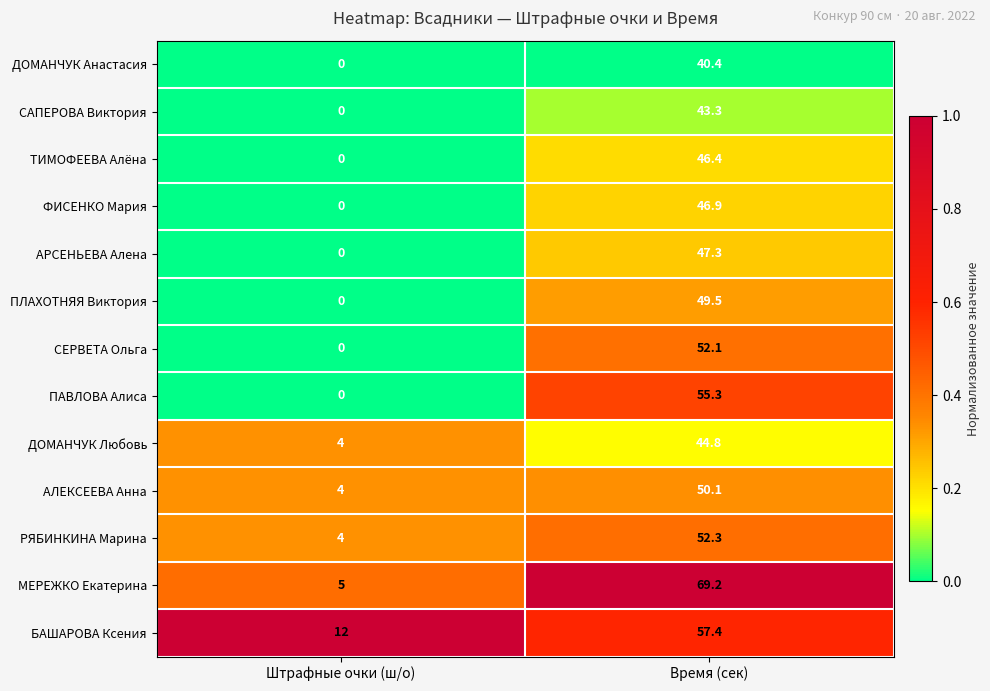

What is the greatest value displayed?

69.2